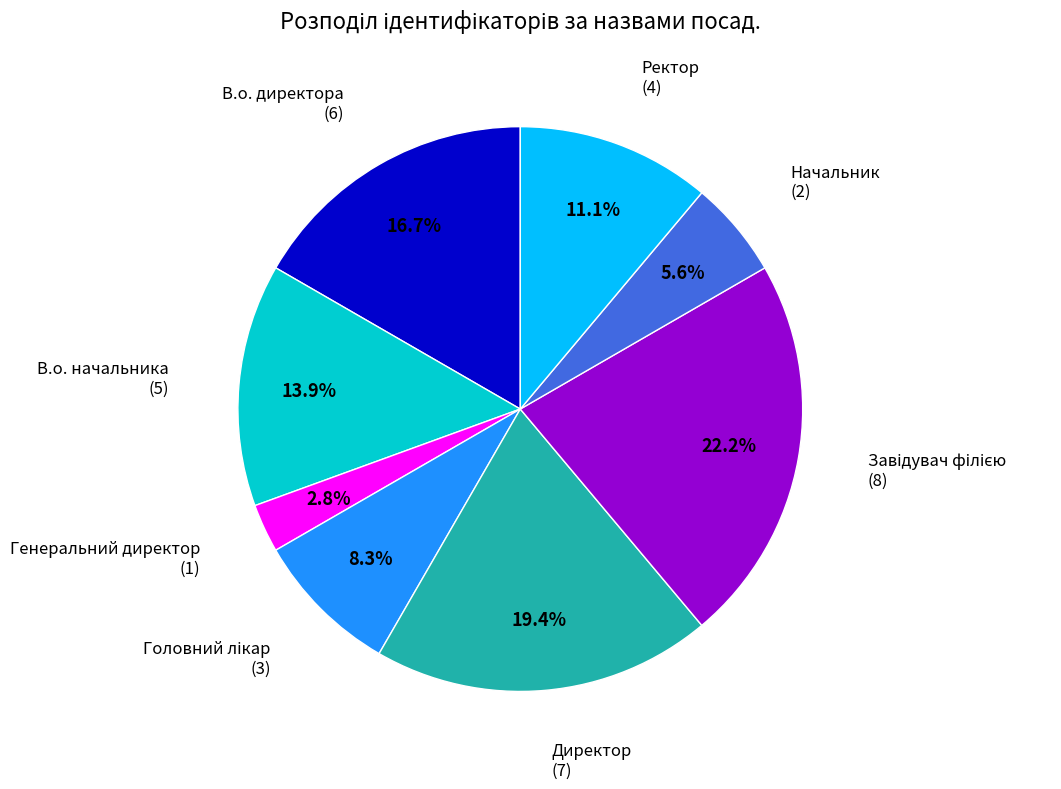

Is there any slice that represents more than half of the pie?

No